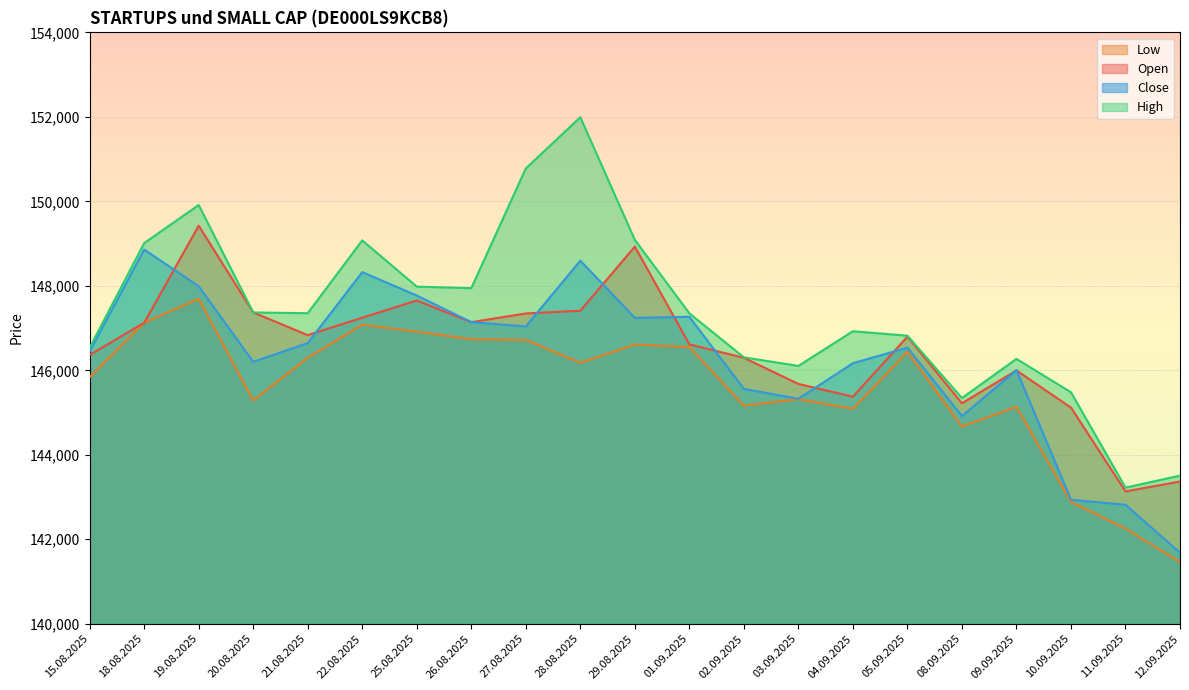

At which category is the sum across all series the highest?

19.08.2025